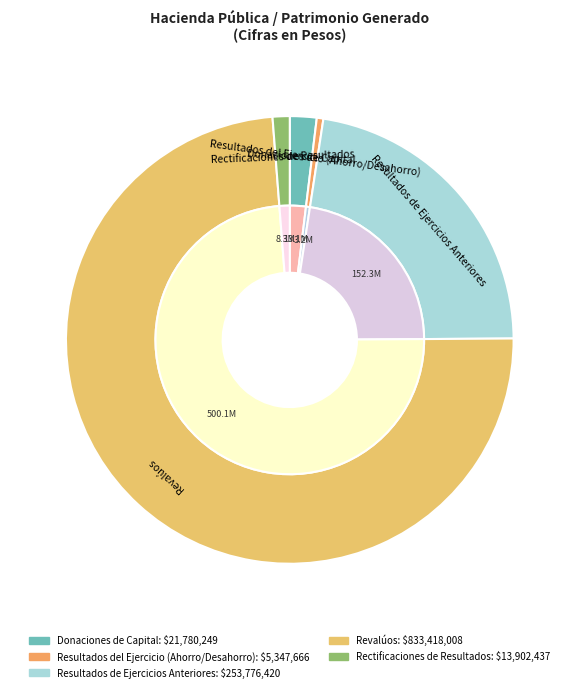

Count the number of slices in the pie.

5